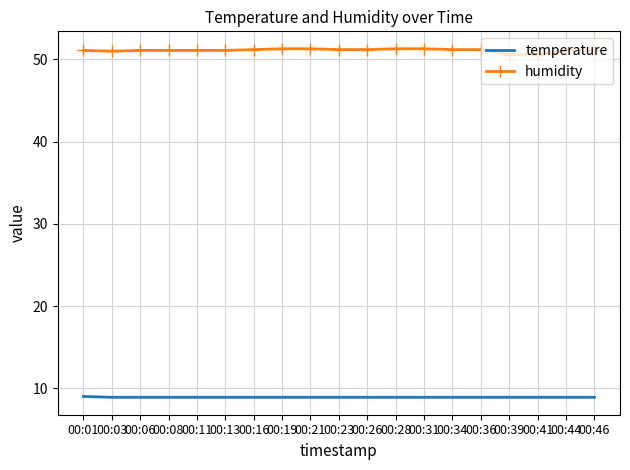

True or false: humidity and temperature cross at least once.

False